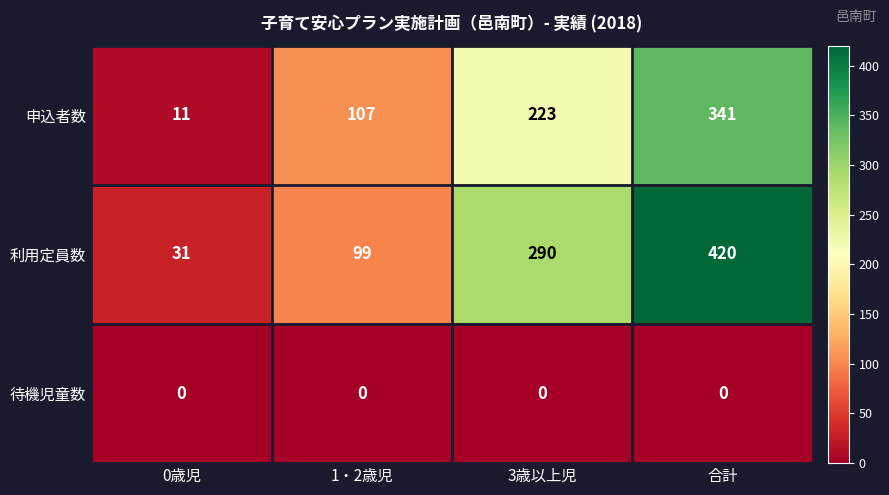

Which label corresponds to the largest value in the chart?

合計